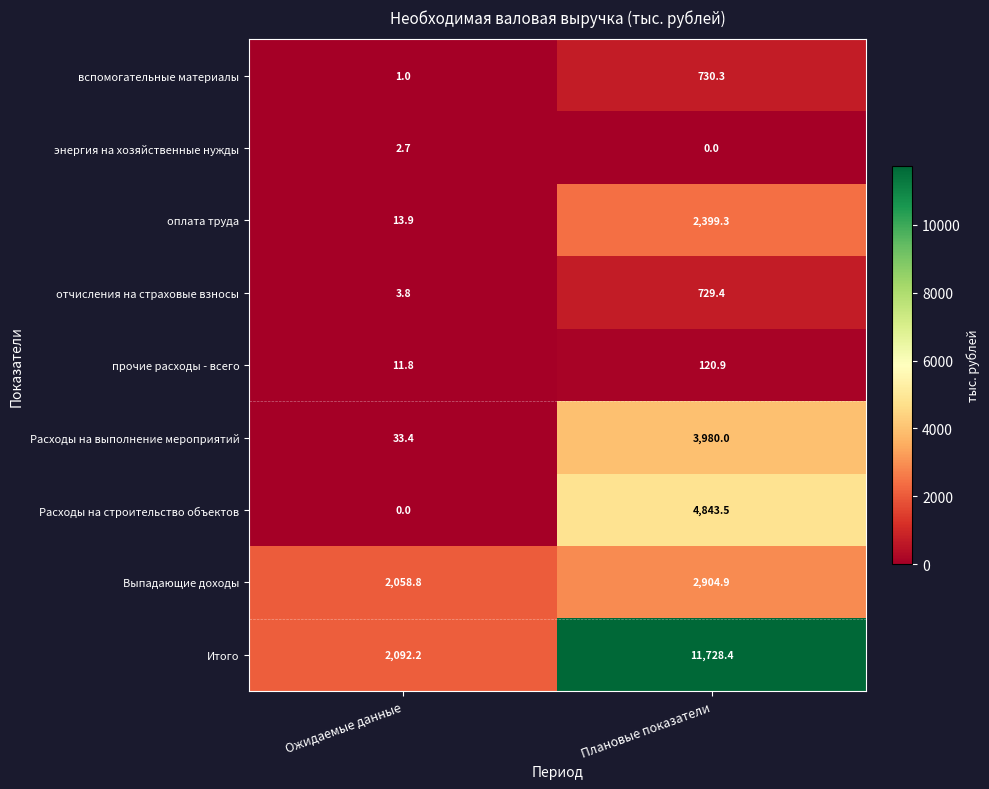

Which series has the largest range (max minus min)?

Итого